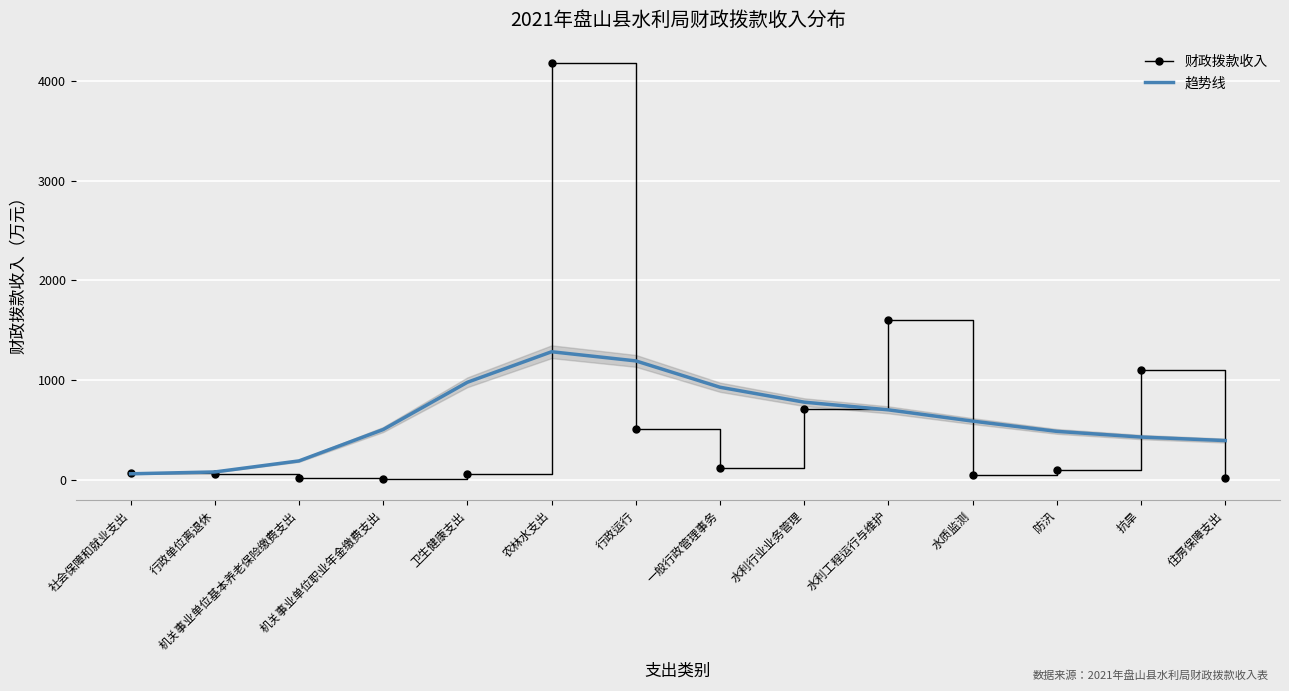

True or false: 财政拨款收入 and 趋势线 intersect in this chart.

True